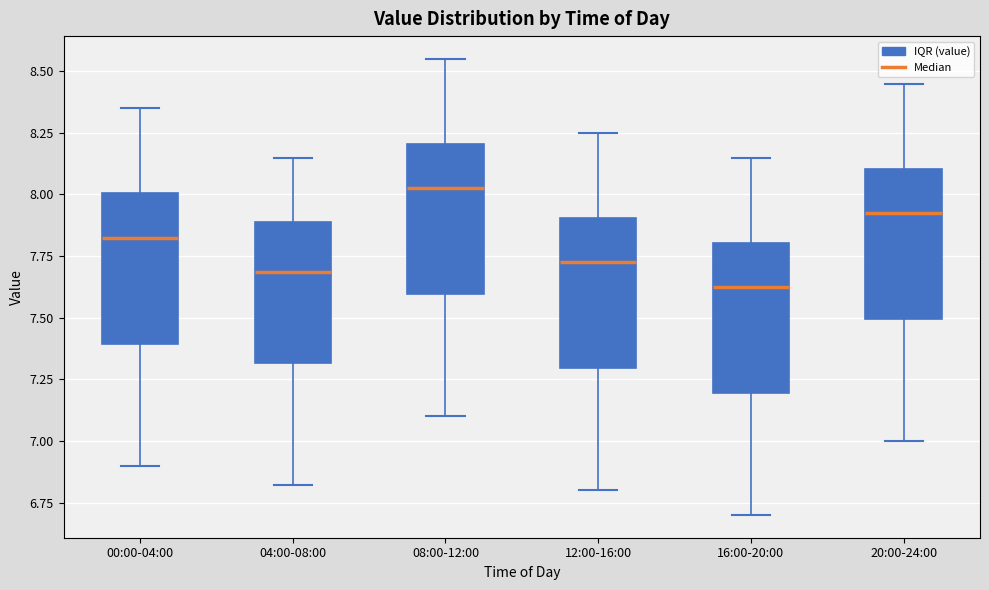

Reading left to right, read every box against the y-axis: the position of its median line, the range the box covers, and the ends of its whiskers. The values are not printed on the chart, so give them approximately, as read against the axis.

00:00-04:00: median 7.85, box 7.40 to 8.00, whiskers 6.90 to 8.35
04:00-08:00: median 7.70, box 7.30 to 7.90, whiskers 6.80 to 8.15
08:00-12:00: median 8.05, box 7.60 to 8.20, whiskers 7.10 to 8.55
12:00-16:00: median 7.75, box 7.30 to 7.90, whiskers 6.80 to 8.25
16:00-20:00: median 7.65, box 7.20 to 7.80, whiskers 6.70 to 8.15
20:00-24:00: median 7.95, box 7.50 to 8.10, whiskers 7.00 to 8.45